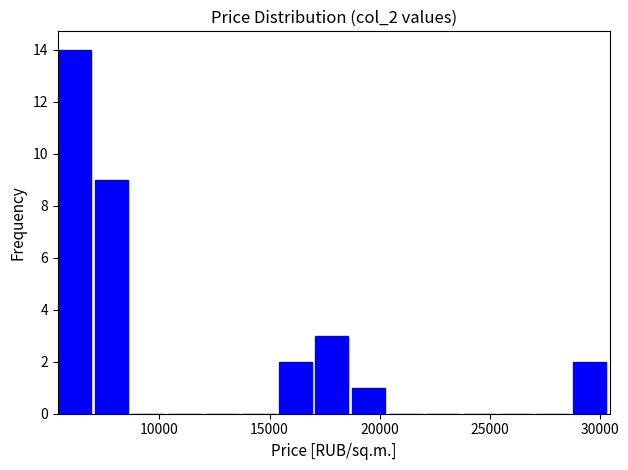

Around what value on the x-axis is the tallest bar? Give the approximate position of its centre, as read against the axis.

6000